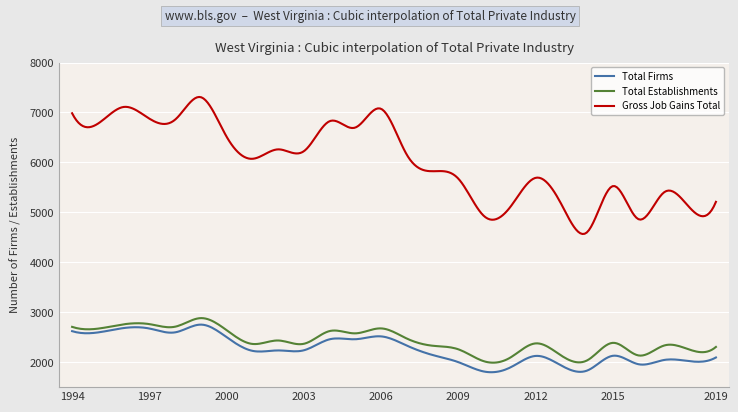

True or false: Gross Job Gains Total and Total Establishments intersect in this chart.

False